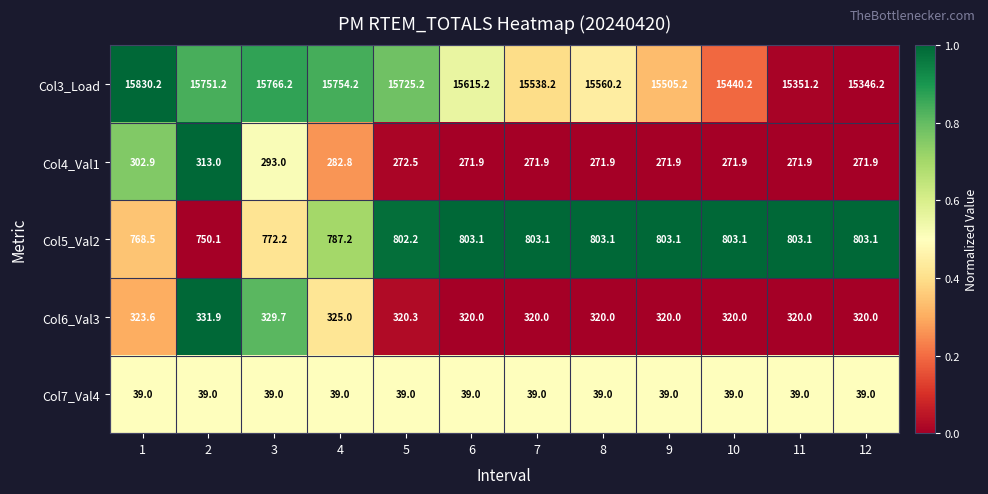

Which category has the highest value across all series?

1